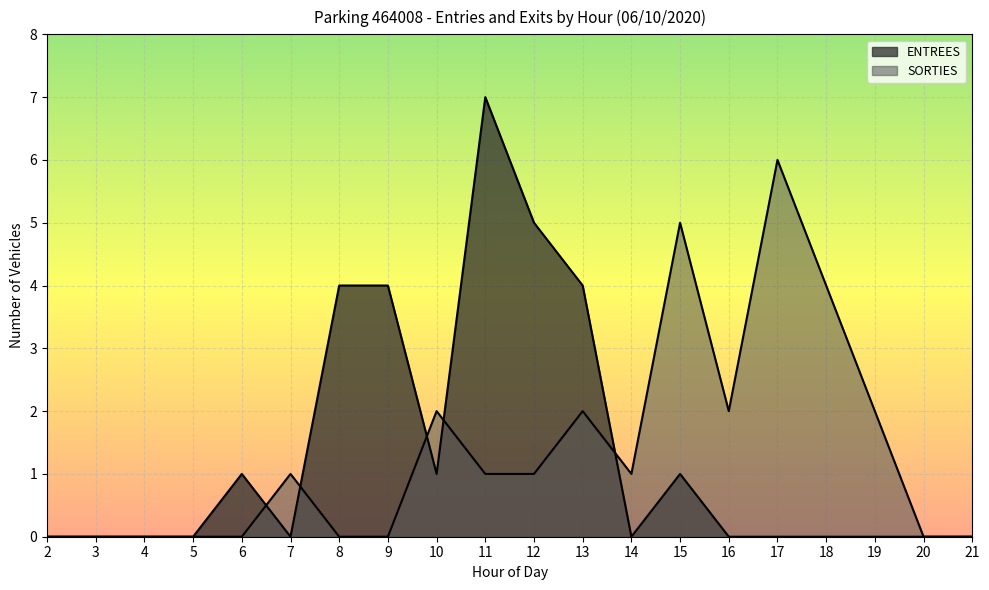

How many lines are shown in the chart?

2